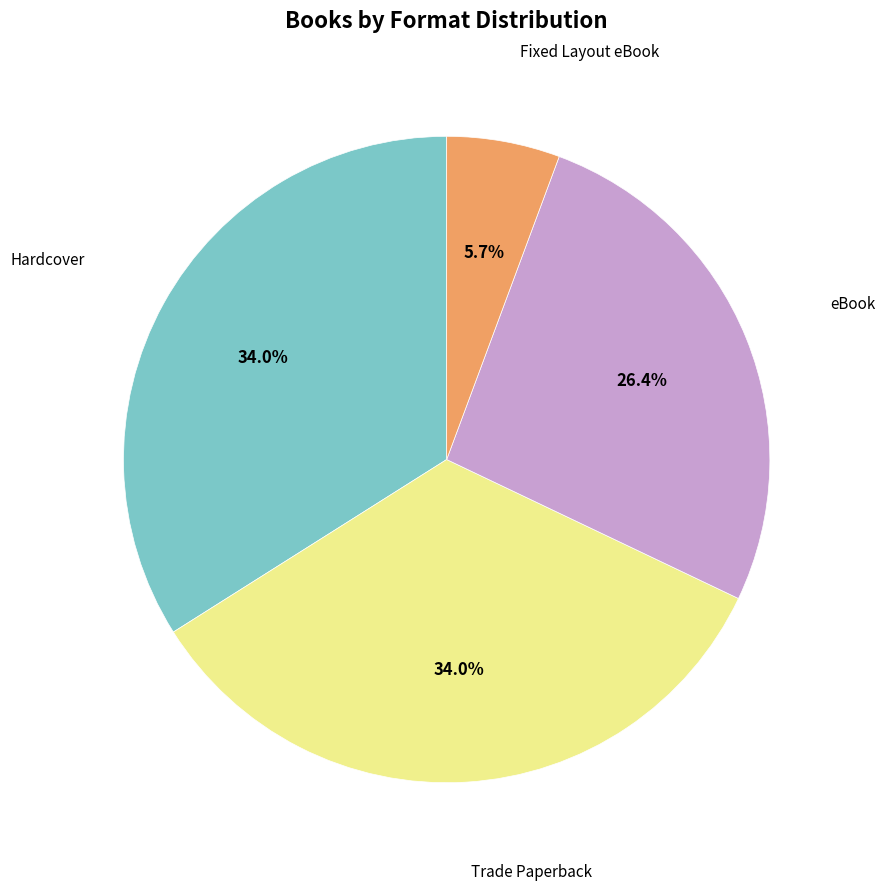

To the nearest percent, what is the difference between the largest and smallest slice percentages?

28%